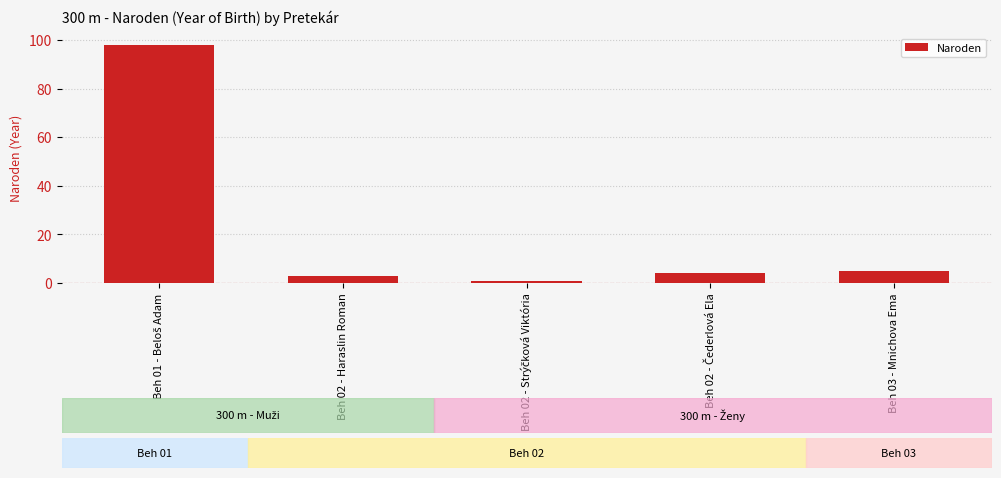

What is the greatest value displayed?

98